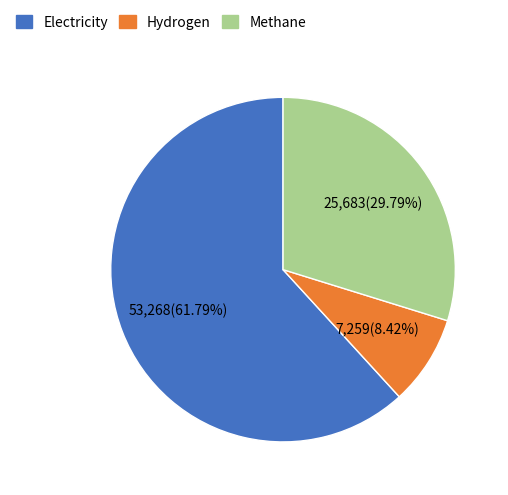

True or false: Methane accounts for 30% of the total.

True